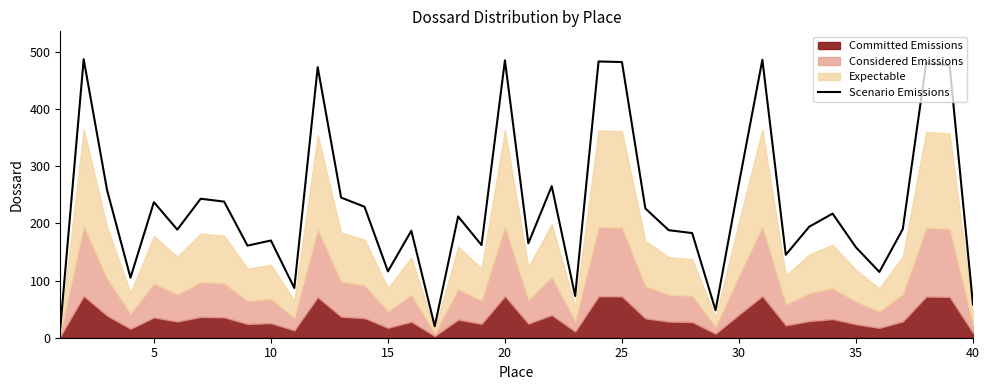

What is the minimum value for Scenario Emissions?

17